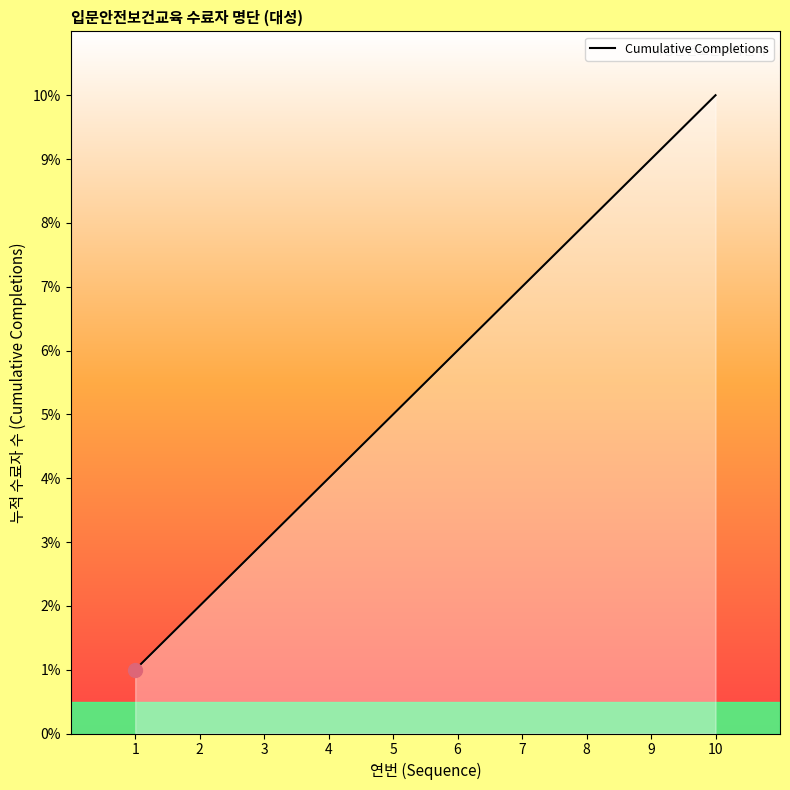

What is the greatest value displayed?

10